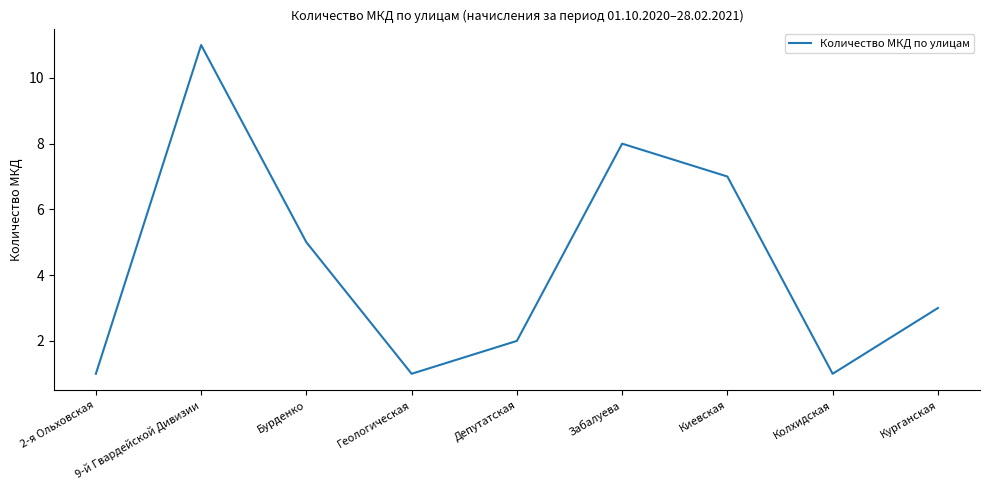

What is the difference between the maximum and minimum values?

10